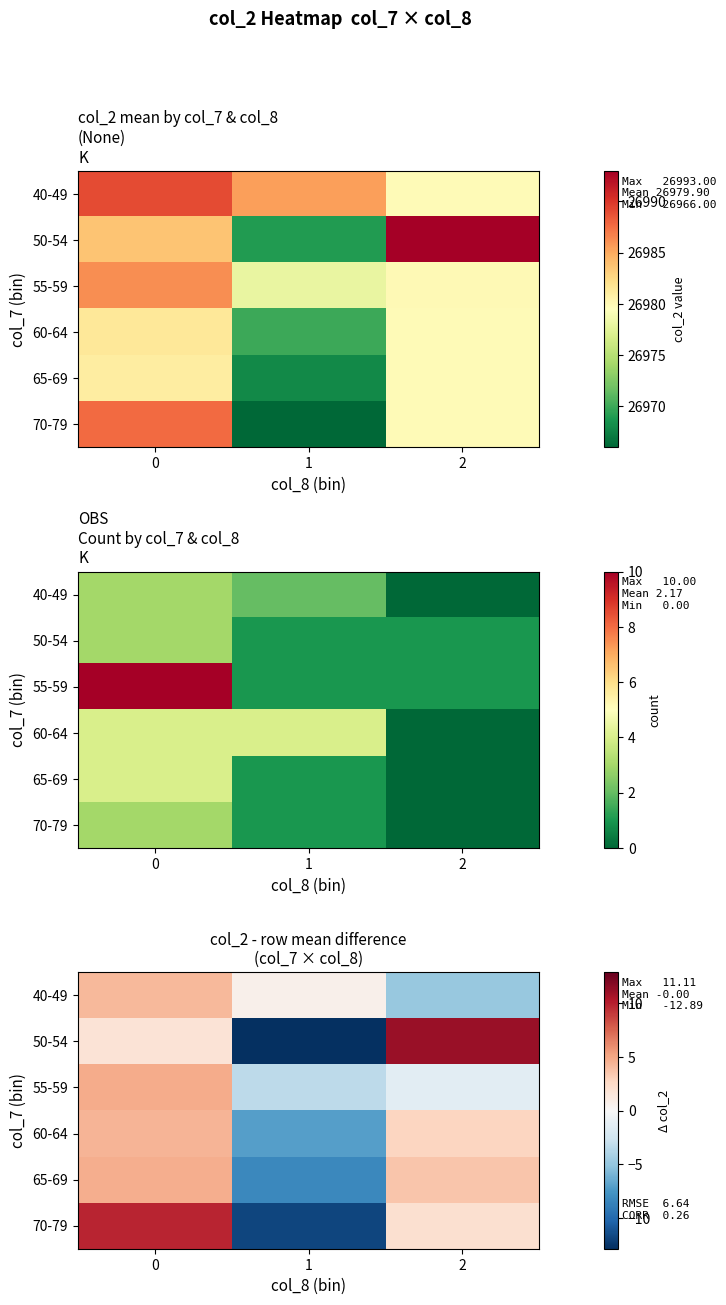

Which series has the largest range (max minus min)?

row_1